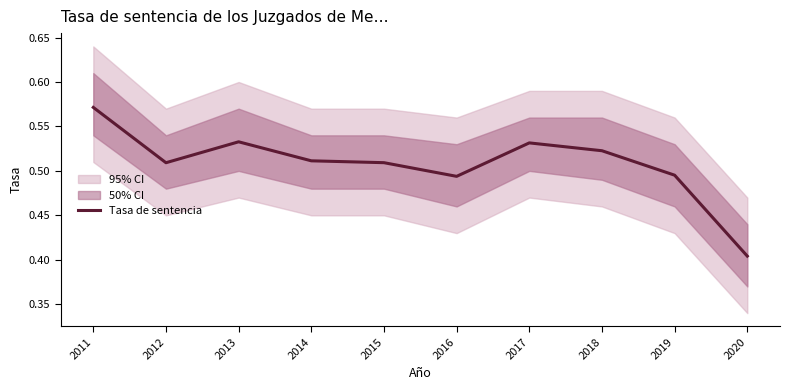

Reading left to right, list all the values displayed in this chart.

0.6	0.5	0.5	0.5	0.5	0.5	0.5	0.5	0.5	0.4